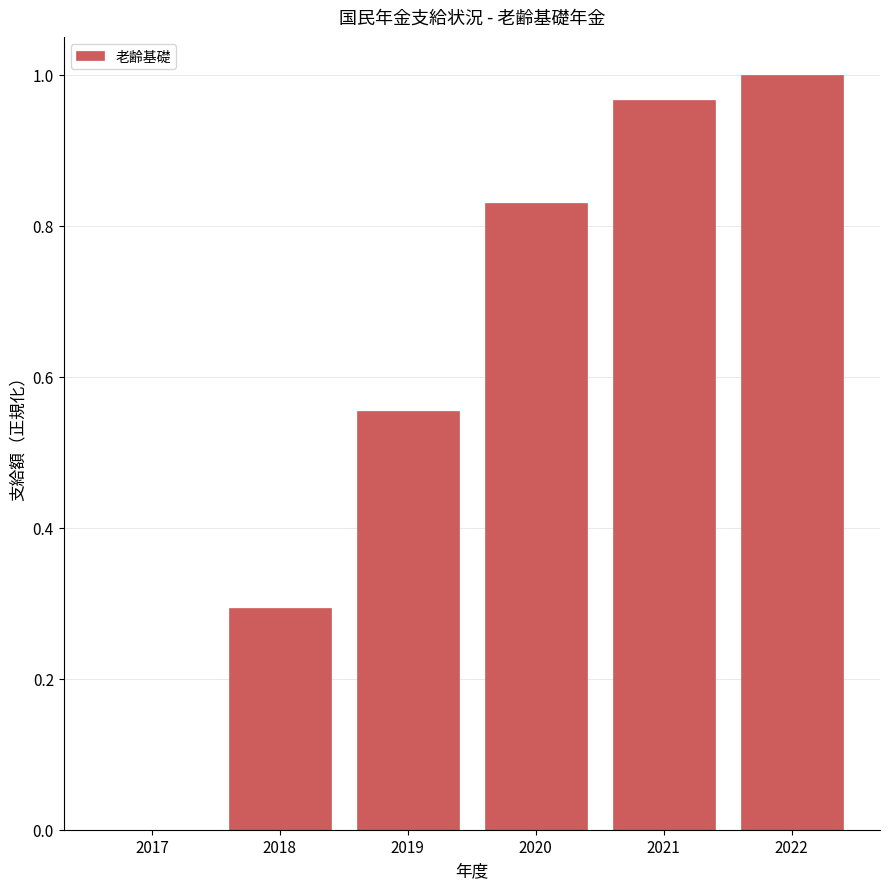

What is the change in value from 2017 to 2020?

+0.8